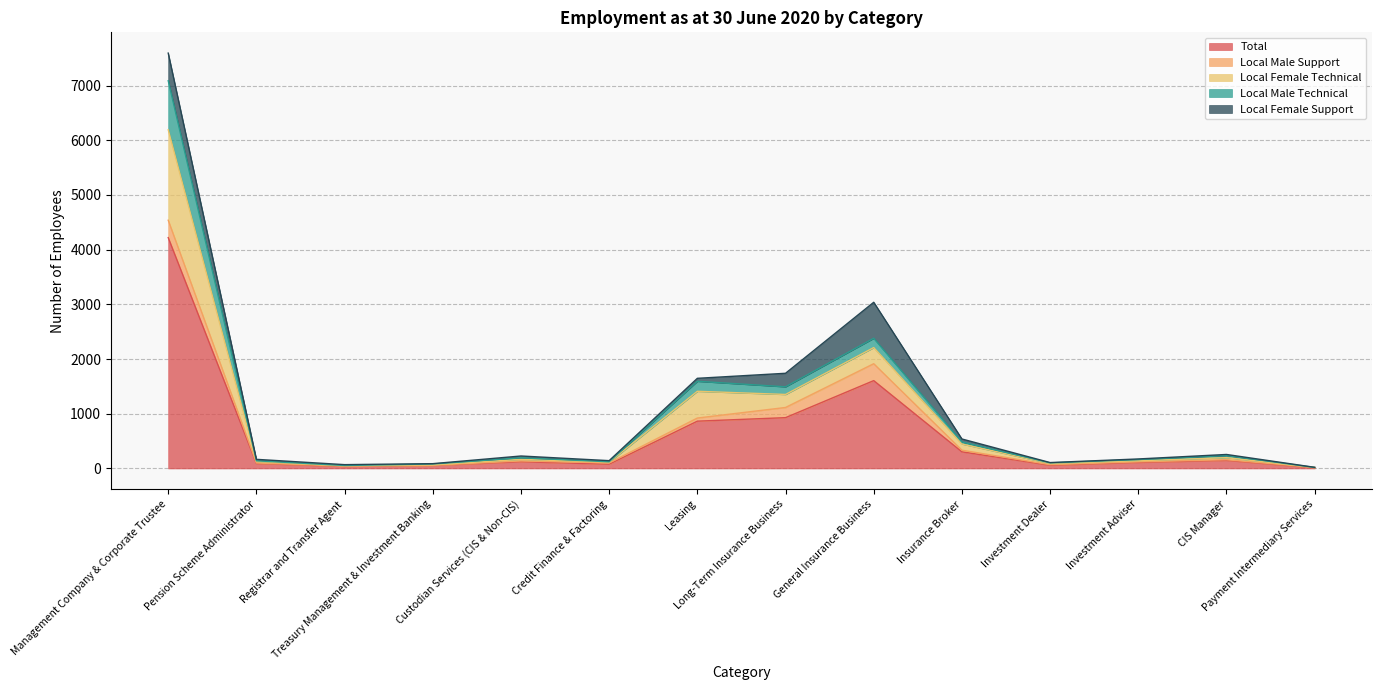

What is the maximum value for Total?

4220